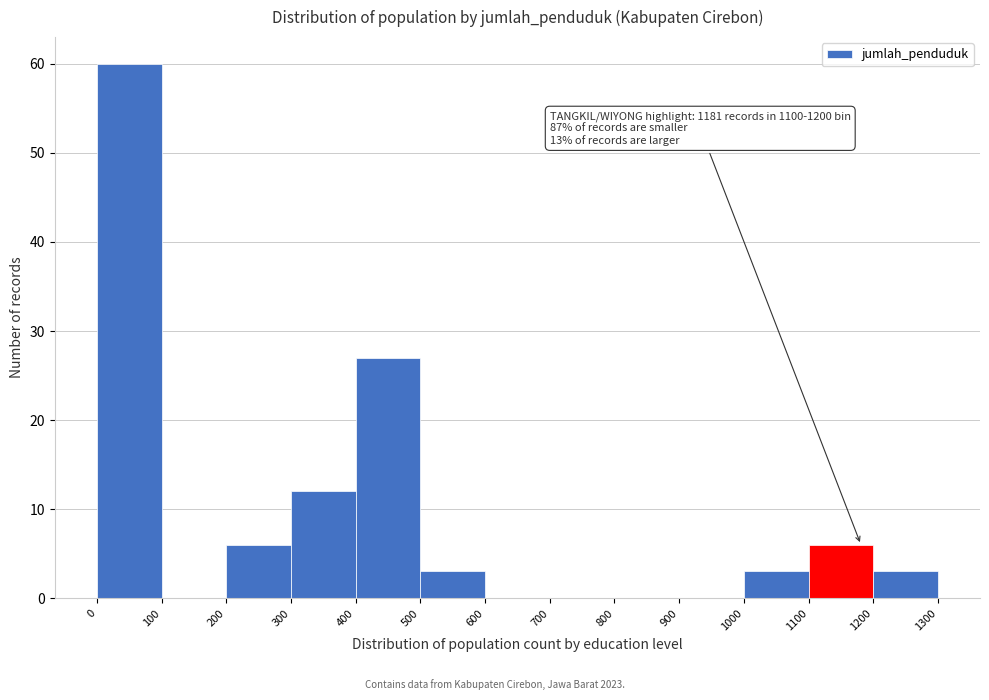

Over which range of the x-axis is the bar tallest?

0 to 100